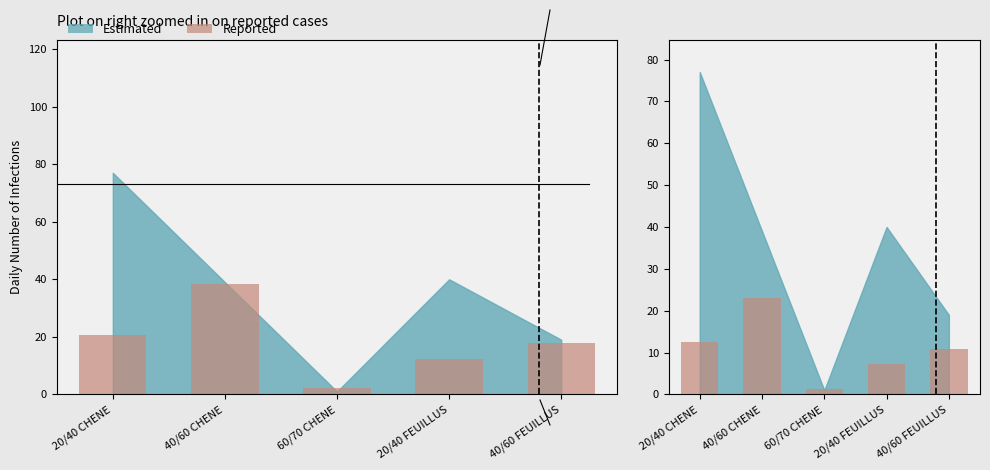

What is the approximate value at 40/60 FEUILLUS?

10.8